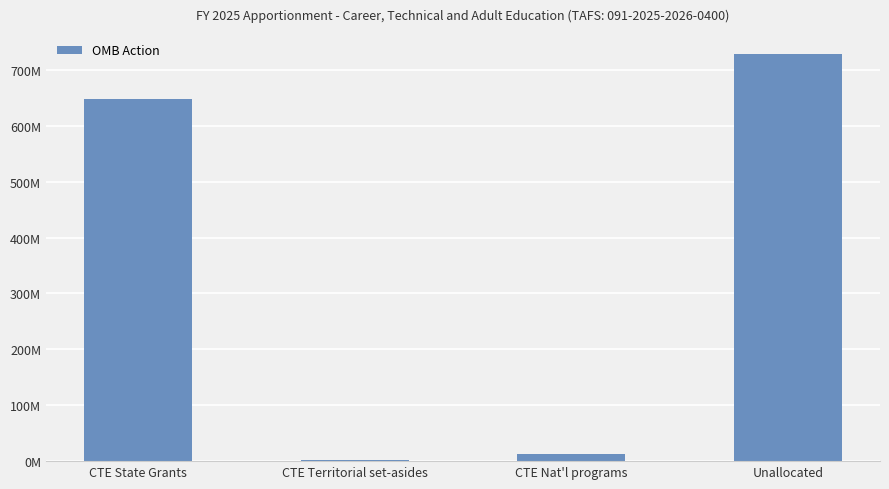

Are the bars horizontal?

No